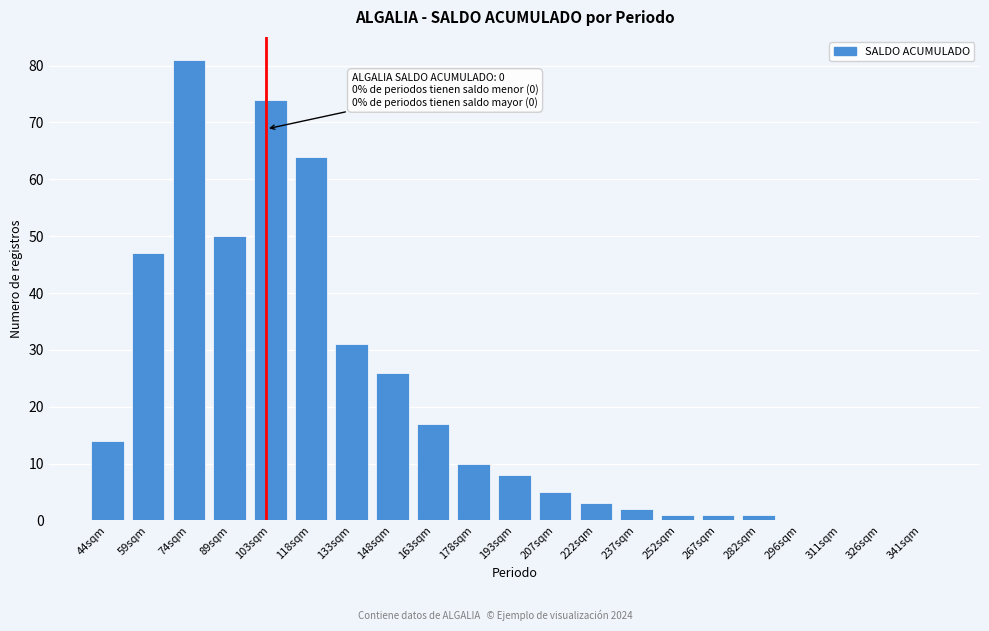

Reading left to right, what are all the values shown in this chart?

44sqm=14	59sqm=47	74sqm=81	89sqm=50	103sqm=74	118sqm=64	133sqm=31	148sqm=26	163sqm=17	178sqm=10	193sqm=8	207sqm=5	222sqm=3	237sqm=2	252sqm=1	267sqm=1	282sqm=1	296sqm=0	311sqm=0	326sqm=0	341sqm=0